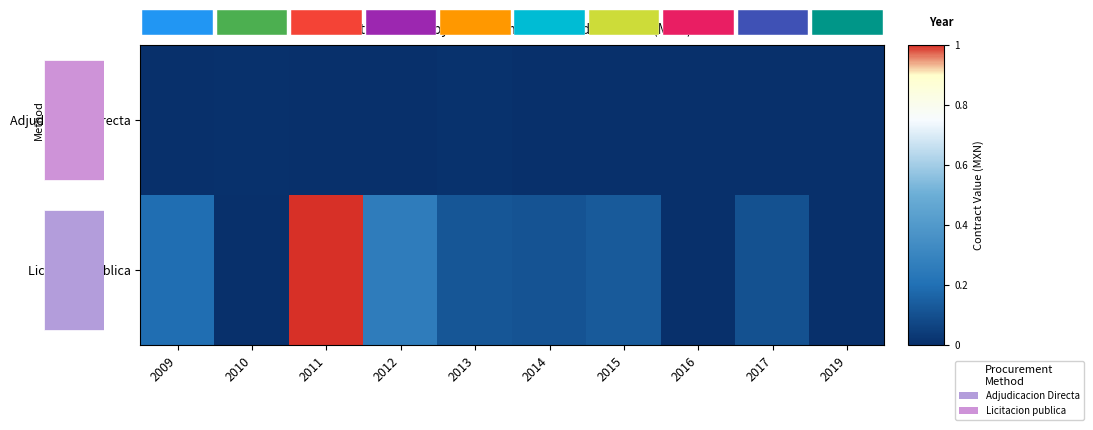

Is the value of Adjudicacion Directa at 2011 greater than the value of Licitacion publica at 2019?

Yes